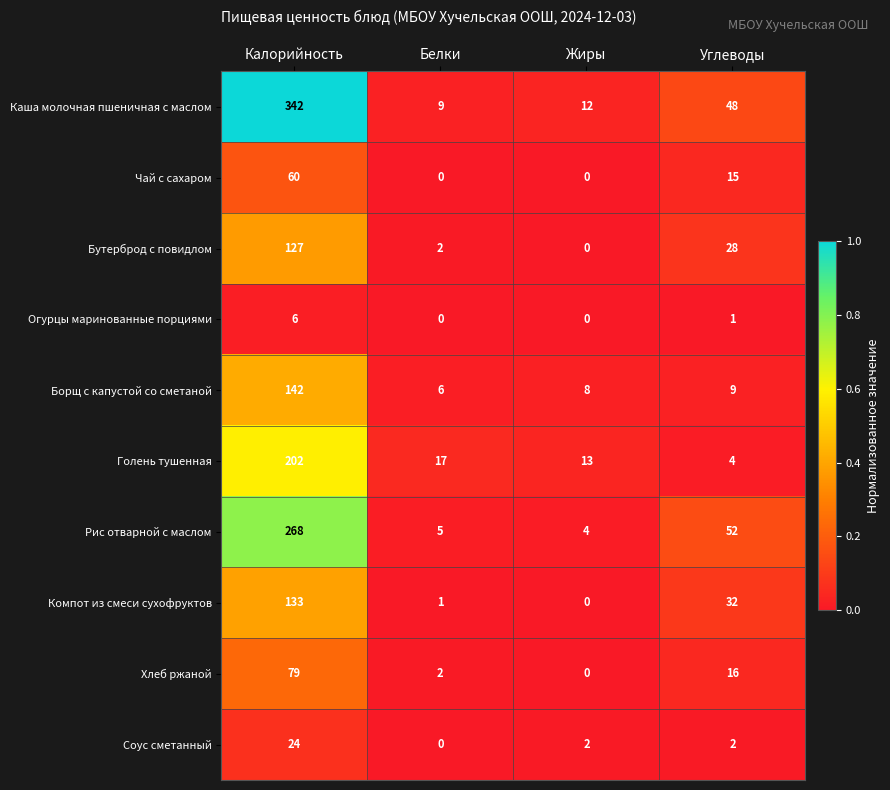

Which series has the largest total across all categories?

Каша молочная пшеничная с маслом